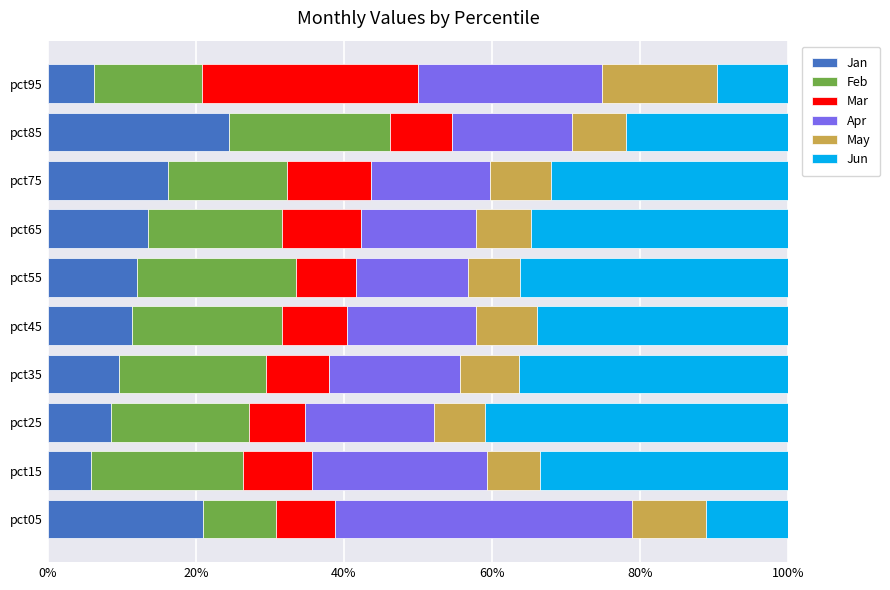

Is it true that Jan equals 10.1 at pct15?

False